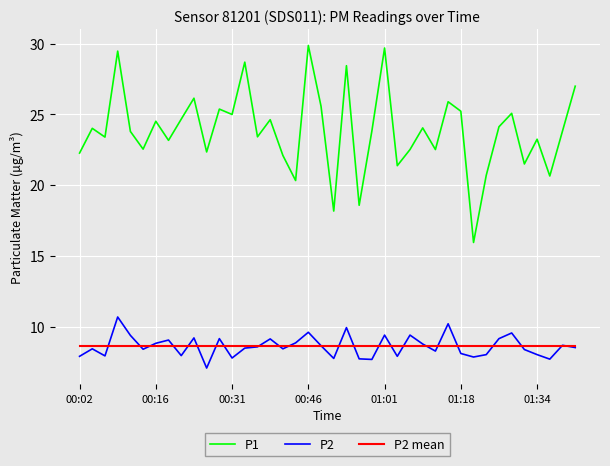

Which series has the largest total across all categories?

P1